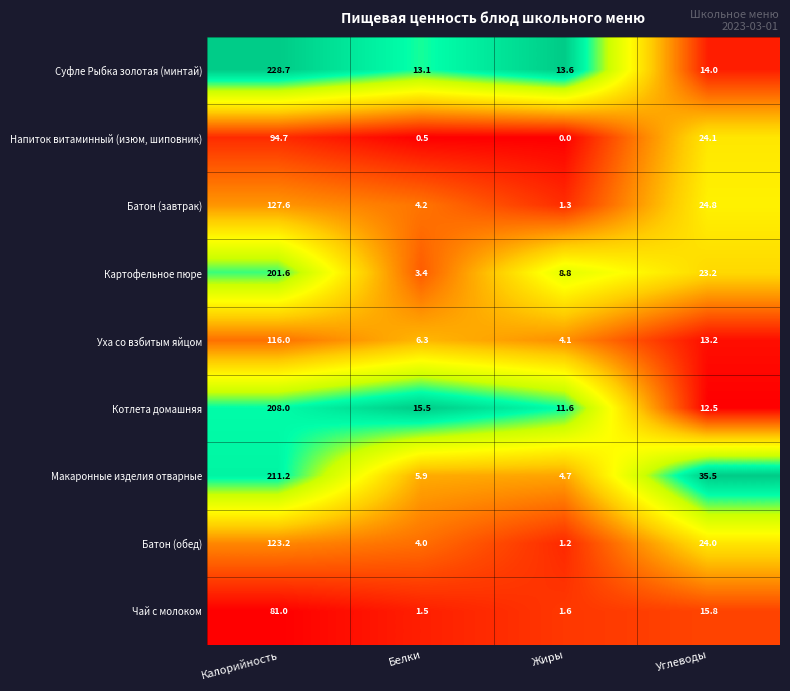

Count the number of categories in the chart.

4